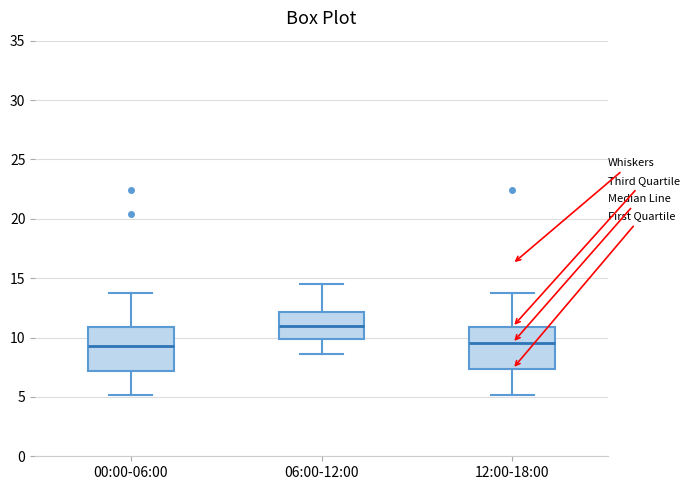

Reading left to right, transcribe this box plot: for each box, give where its median line is, the range the box spans, and where its two whiskers end, as read against the y-axis. The values are not printed on the chart, so give them approximately, as read against the axis.

00:00-06:00: median 9.5, box 7.0 to 11.0, whiskers 5.0 to 14.0
06:00-12:00: median 11.0, box 10.0 to 12.0, whiskers 8.5 to 14.5
12:00-18:00: median 9.5, box 7.5 to 11.0, whiskers 5.0 to 14.0